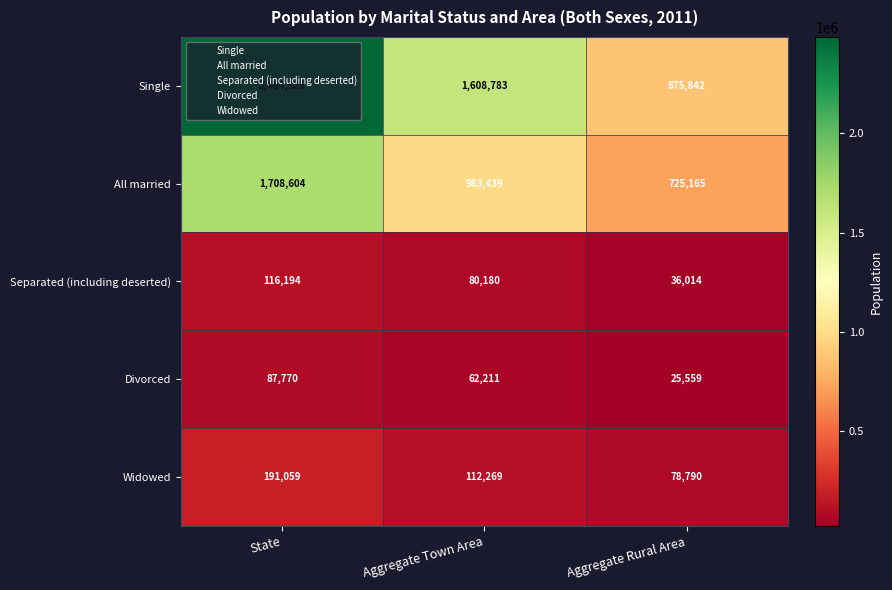

Is the value of Single at State greater than the value of Divorced at Aggregate Town Area?

Yes